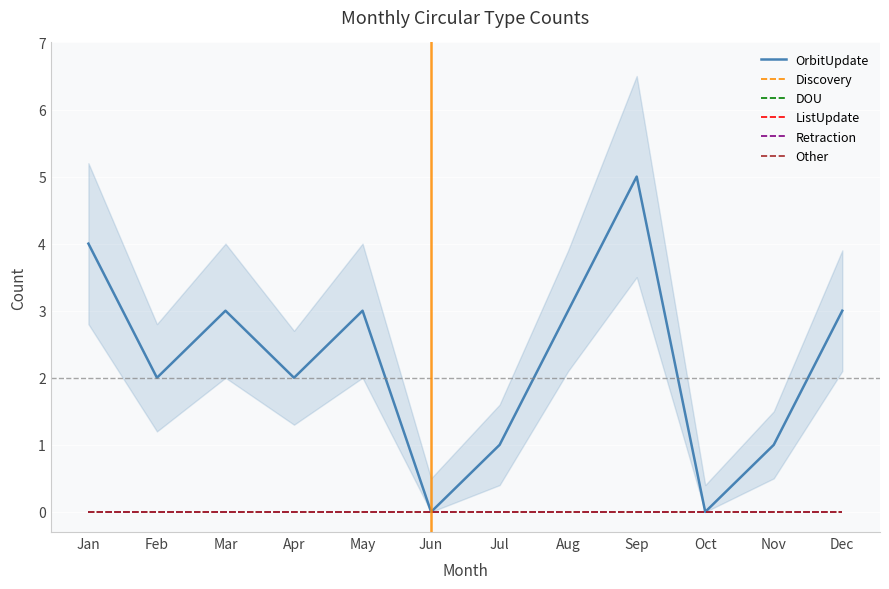

List the series in order of their peak value, lowest first.

Discovery, DOU, ListUpdate, Retraction, Other, OrbitUpdate